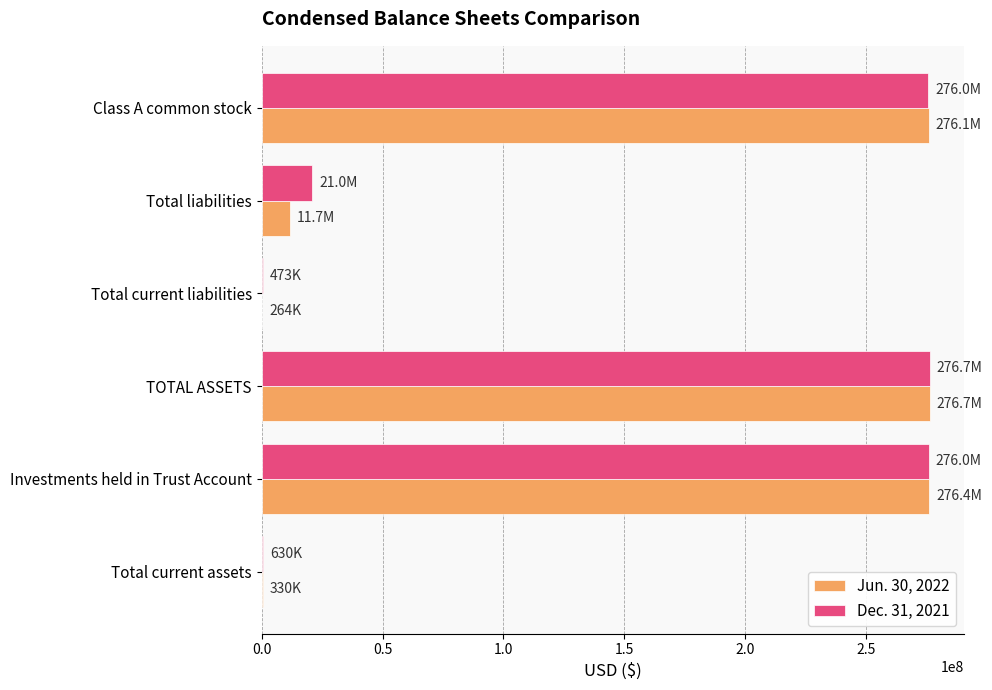

What is the maximum value shown in the chart?

276732324